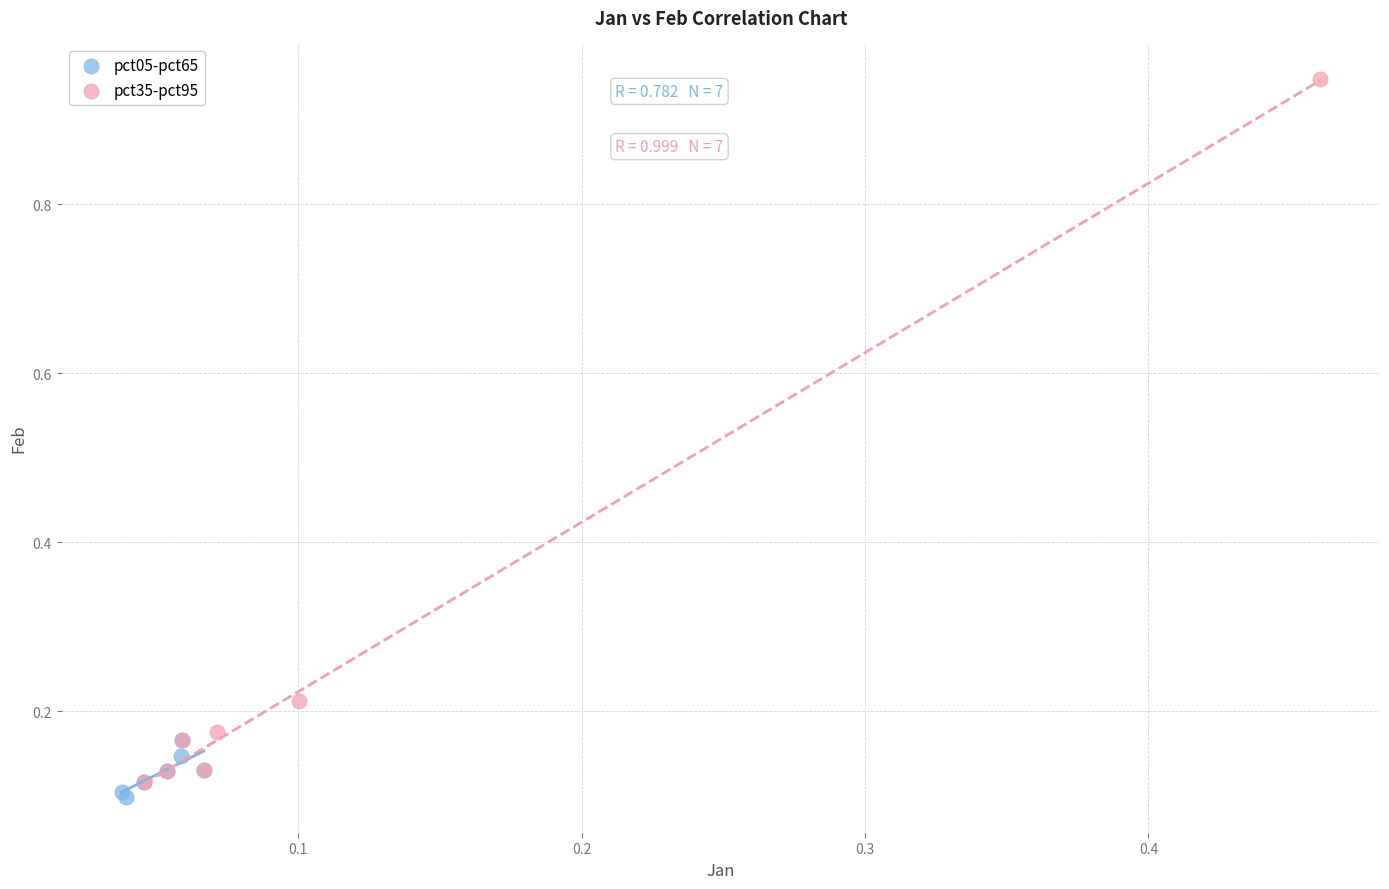

Which series reaches the minimum Y coordinate?

pct05-pct65